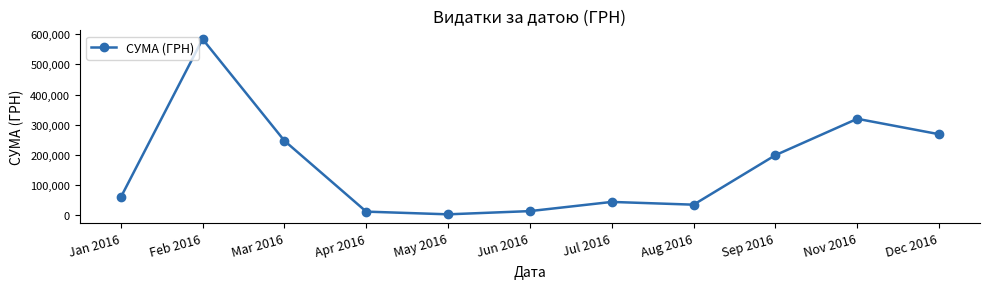

What is the change in value from Jan 2016 to Nov 2016?

+260351.1